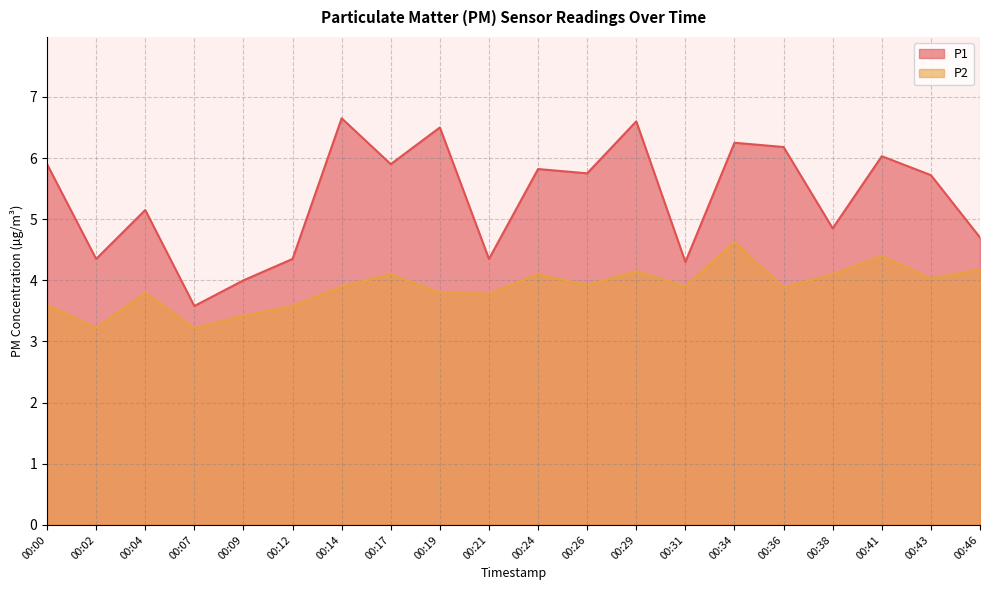

How many distinct data groups are displayed?

2